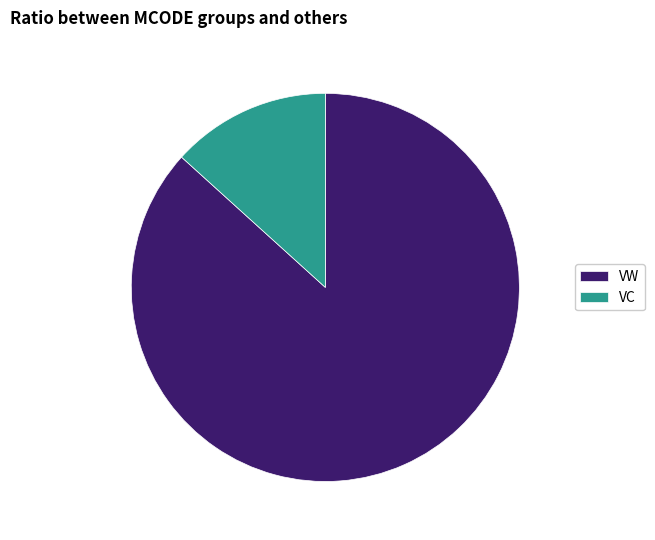

Rank the categories by value from lowest to highest.

VC, VW